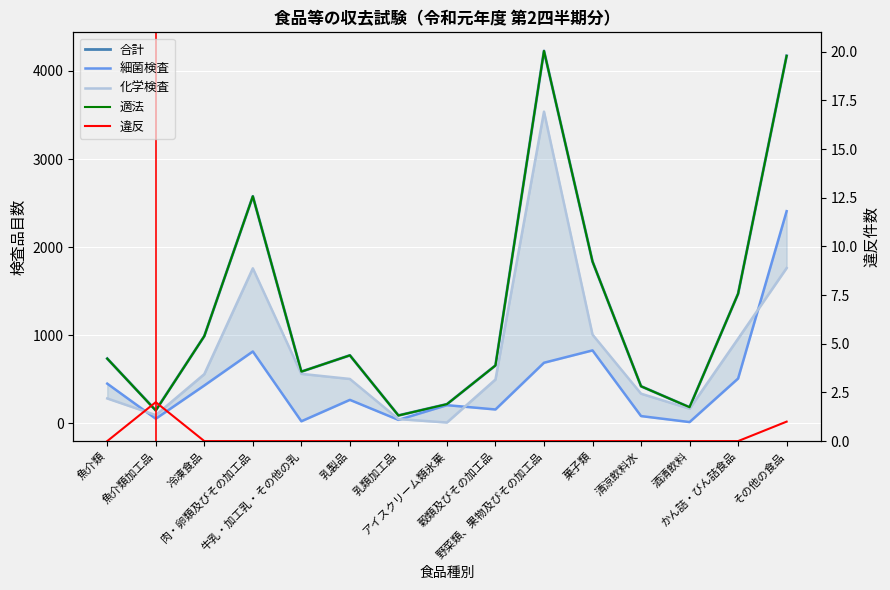

Where is 違反 nearest to the value 1?

その他の食品